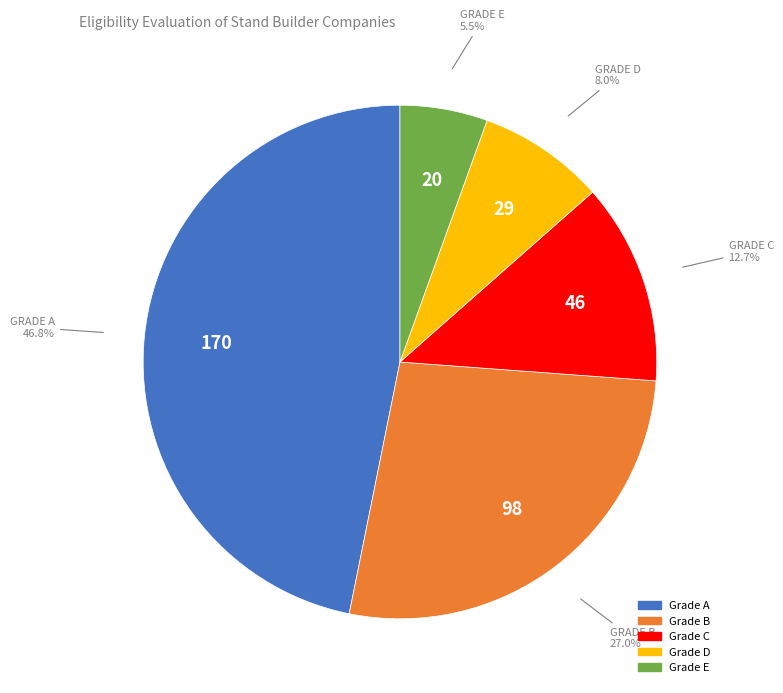

Is there any slice that represents more than half of the pie?

No